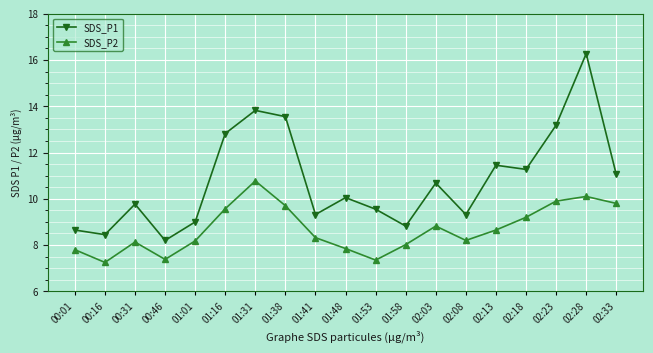

How many categories are shown in the chart?

19